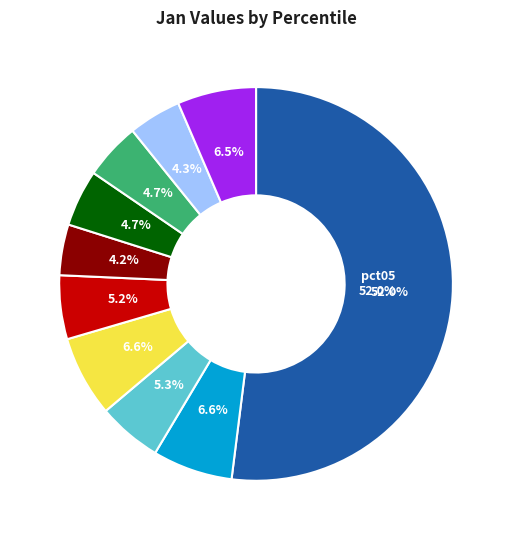

Rank the categories by value from highest to lowest.

pct05, pct35, pct15, pct95, pct25, pct45, pct75, pct65, pct85, pct55